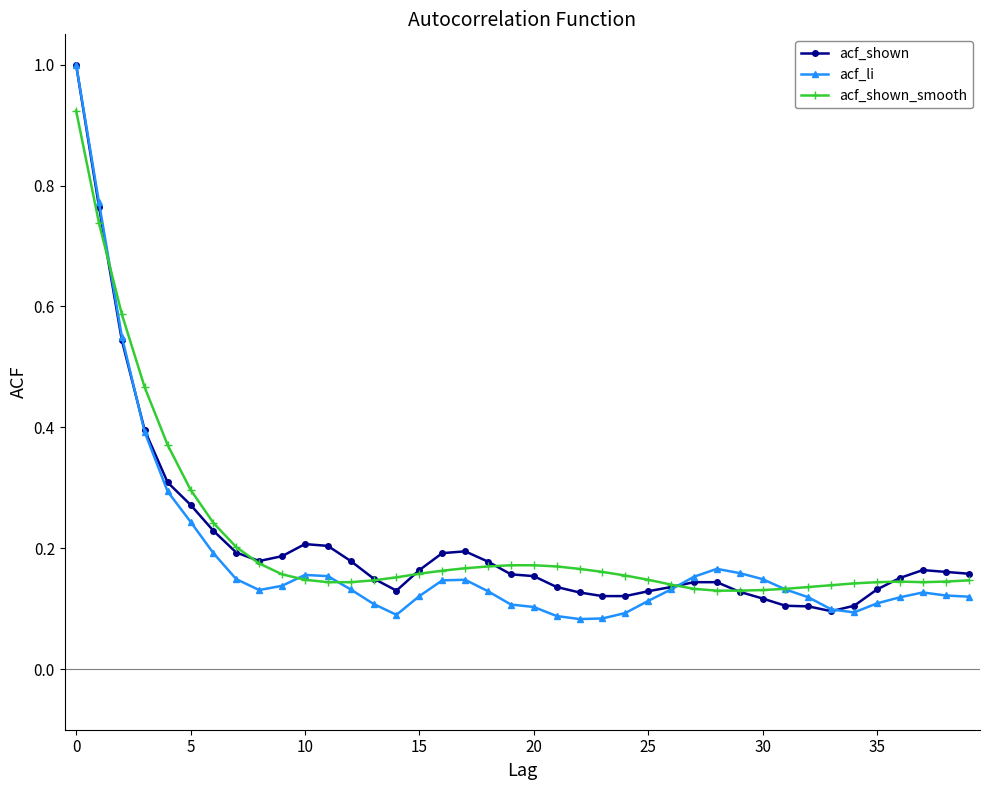

Which series has the largest range (max minus min)?

acf_li